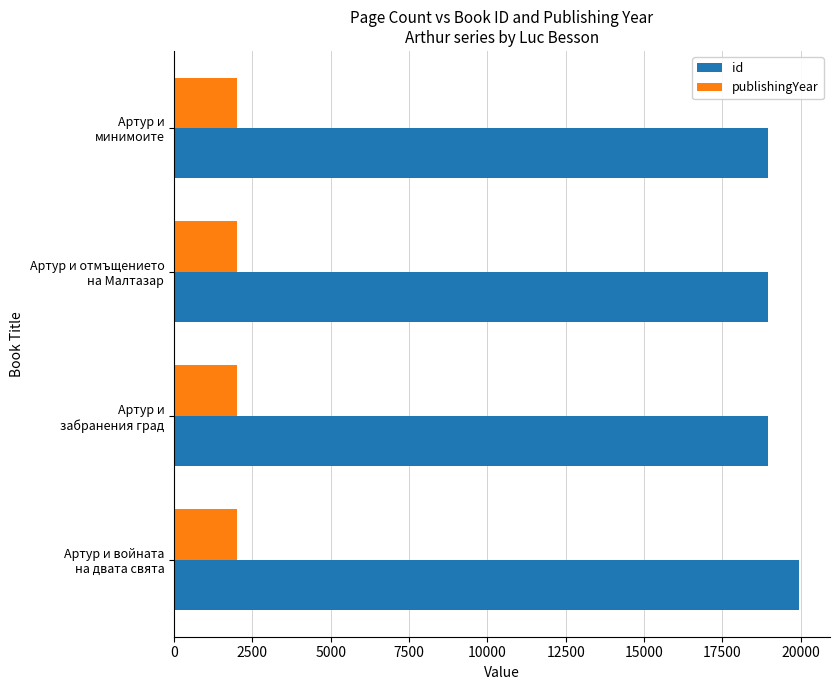

How many values in the id series are below 18965?

2